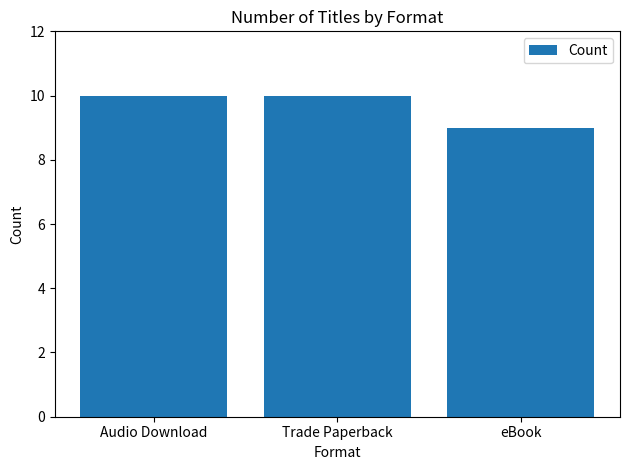

What position from the left is eBook?

3